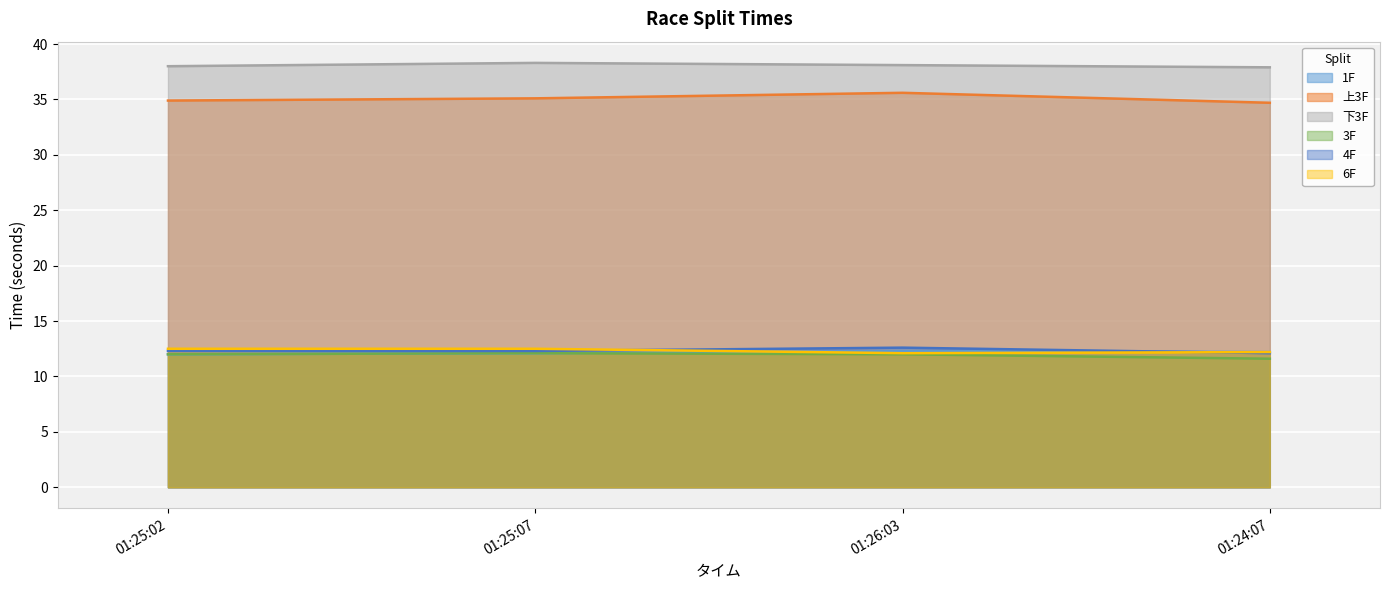

Reading left to right, what are all the values shown in this chart?

1F: 12.0	12.1	12.3	12.2
上3F: 34.9	35.1	35.6	34.7
下3F: 38.0	38.3	38.1	37.9
3F: 12.0	12.1	12.0	11.6
4F: 12.3	12.3	12.6	12.1
6F: 12.5	12.5	12.1	12.2